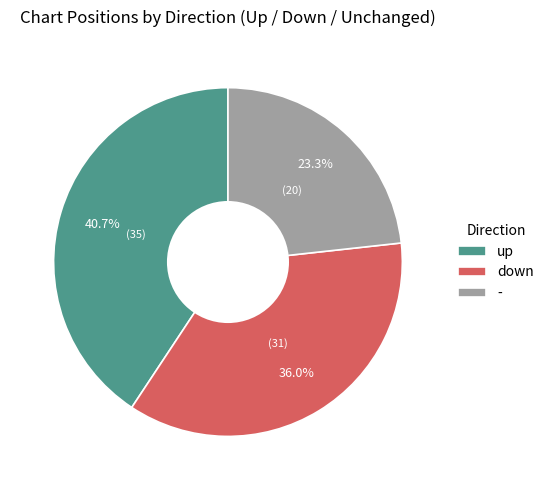

Is it true that up is 34% of the pie?

False